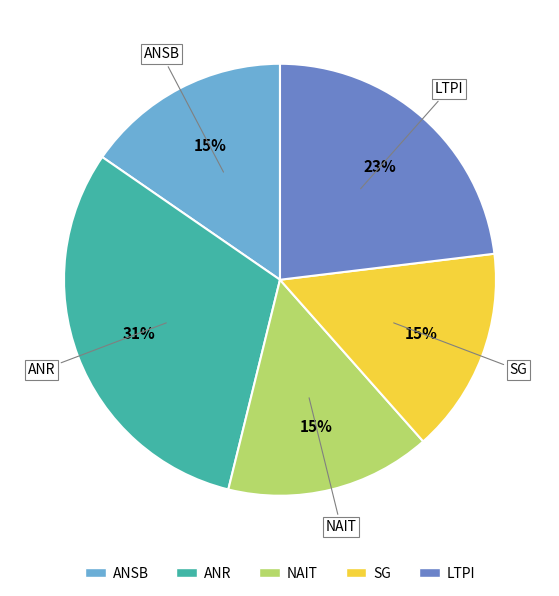

Is there a majority slice in this chart?

No